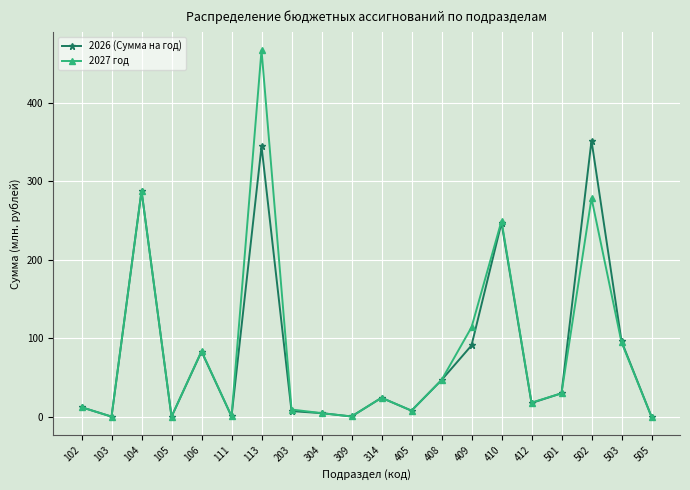

What is the average value of the 2026 (Сумма на год) series?

82.7